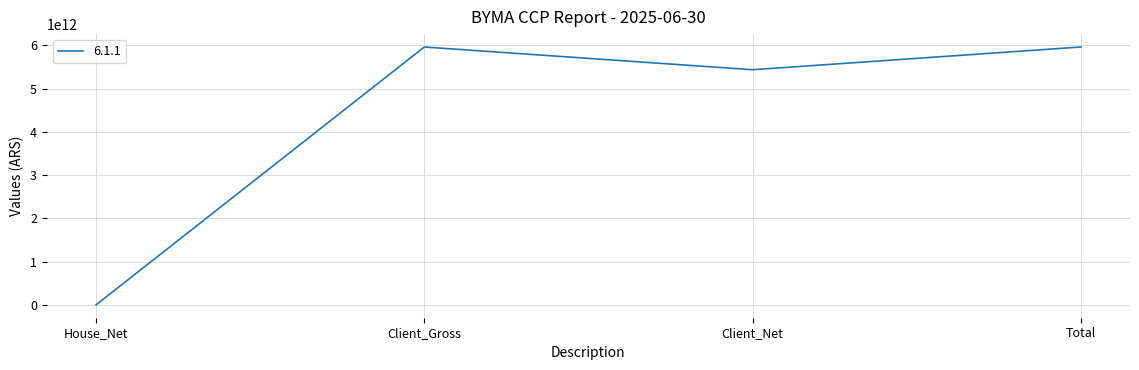

Which category has the lowest value across all series?

House_Net